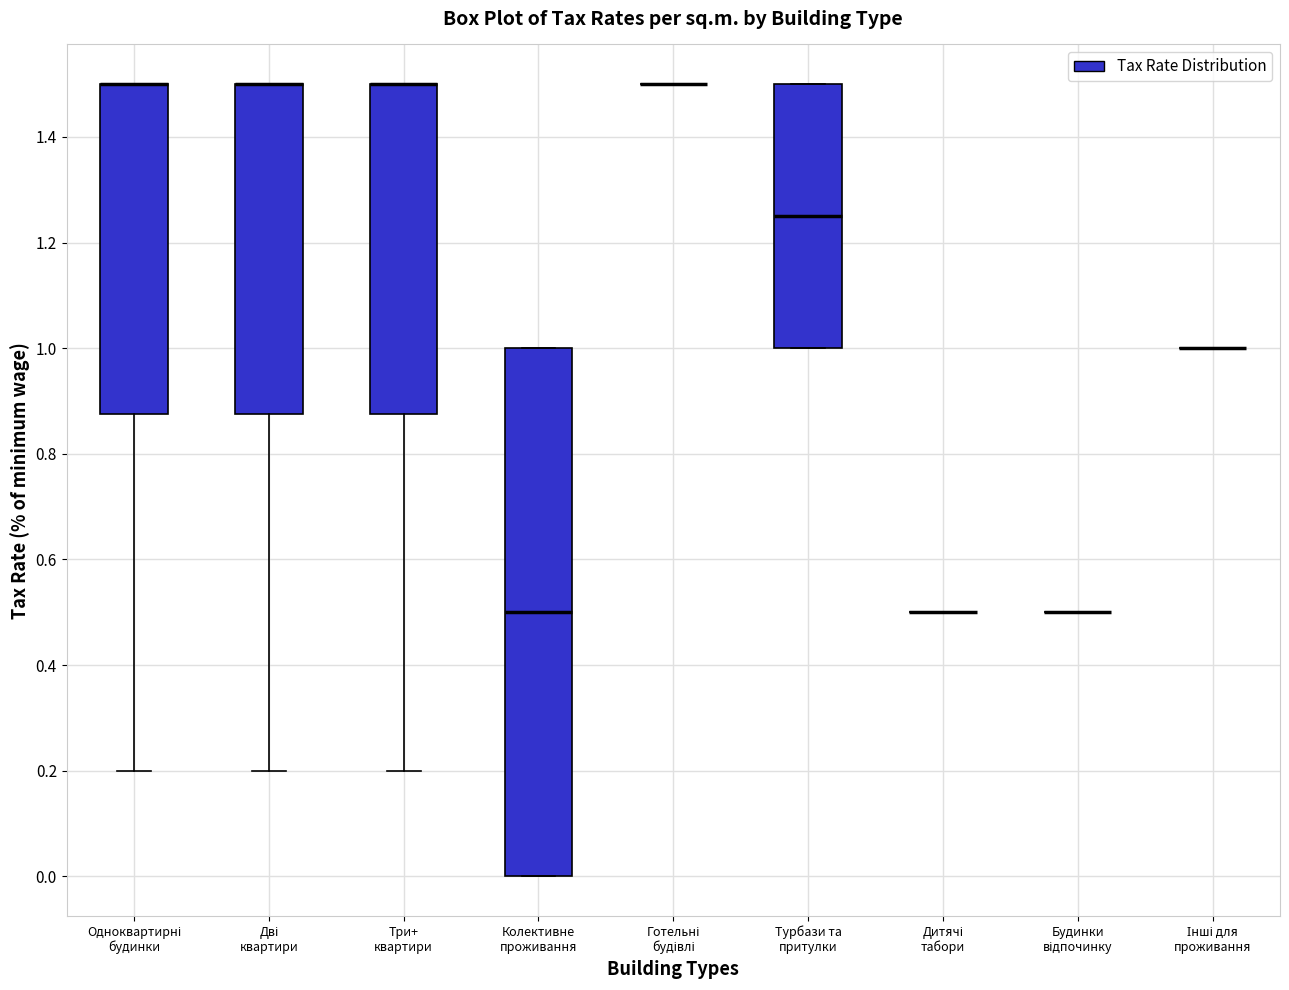

Where is the upper edge of the box for Одноквартирні будинки on the y-axis? The values are not printed on the chart, so give them approximately, as read against the axis.

1.50